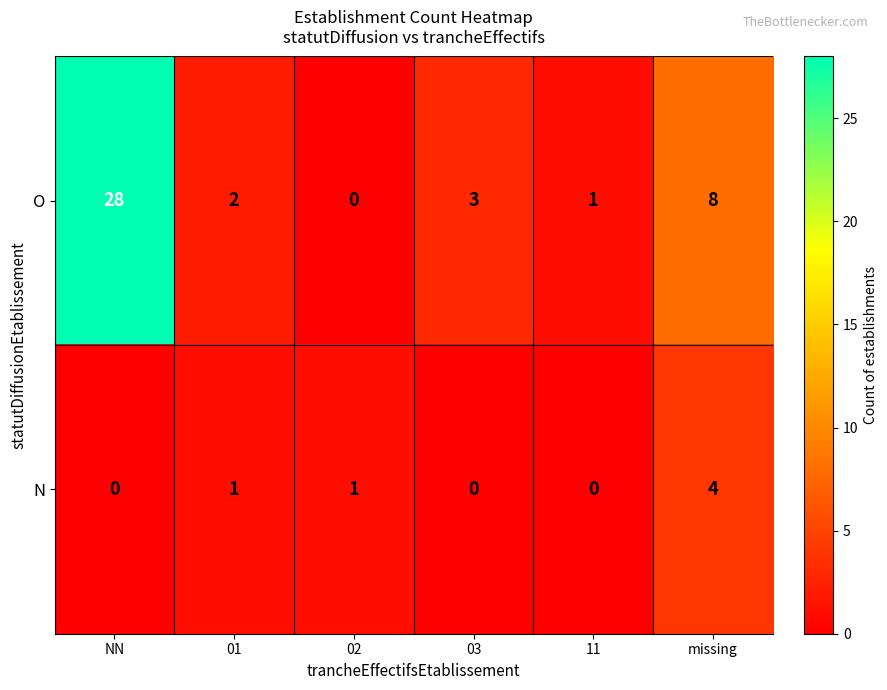

True or false: O has a value of 3 at 01.

False